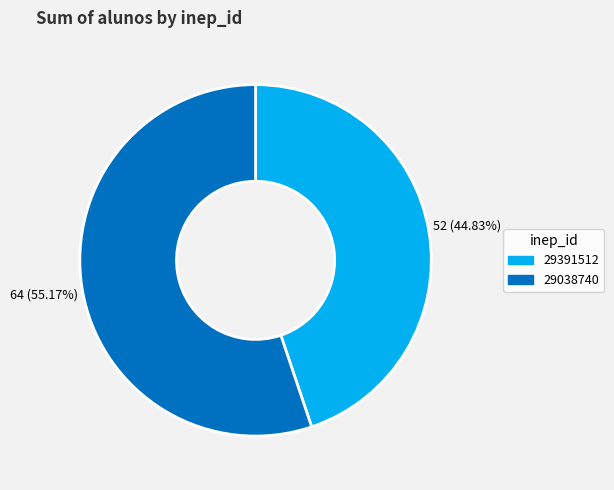

Which has a higher value, 29038740 or 29391512?

29038740